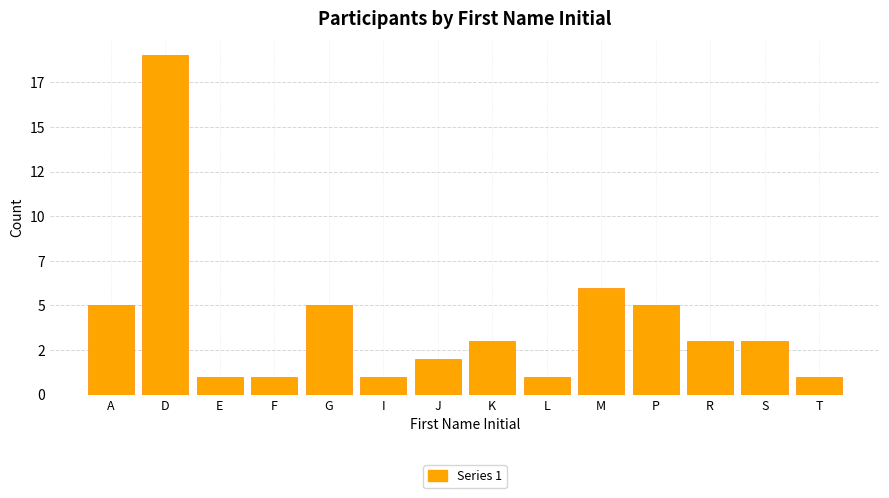

Are the bars horizontal?

No